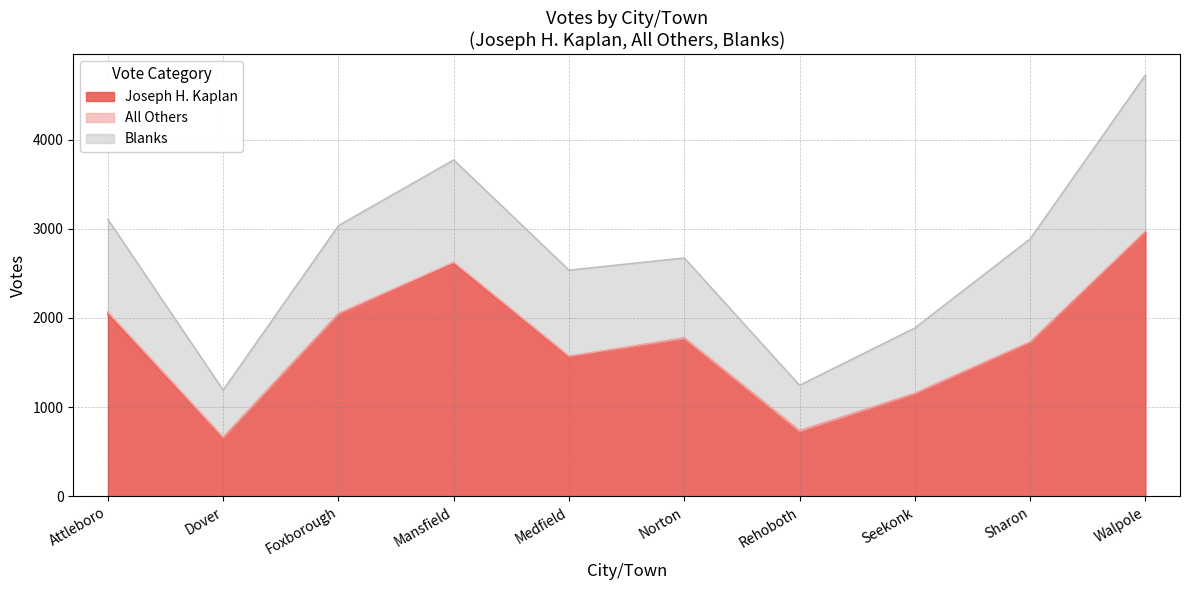

Reading right to left, list all the values displayed in this chart.

Joseph H. Kaplan: 2958	1725	1150	734	1773	1564	2608	2043	657	2044
All Others: 14	7	5	0	2	8	16	6	6	20
Blanks: 1751	1153	732	510	897	963	1147	985	527	1041